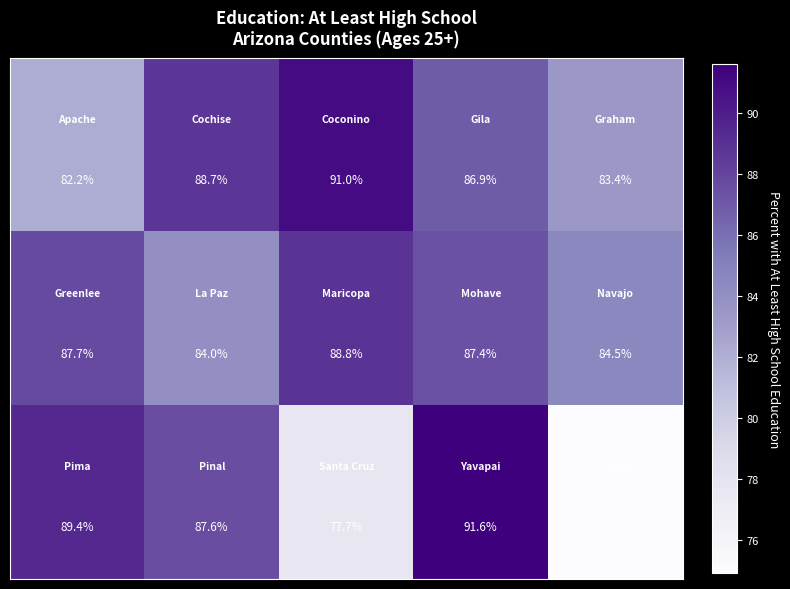

What is the greatest value displayed?

91.6